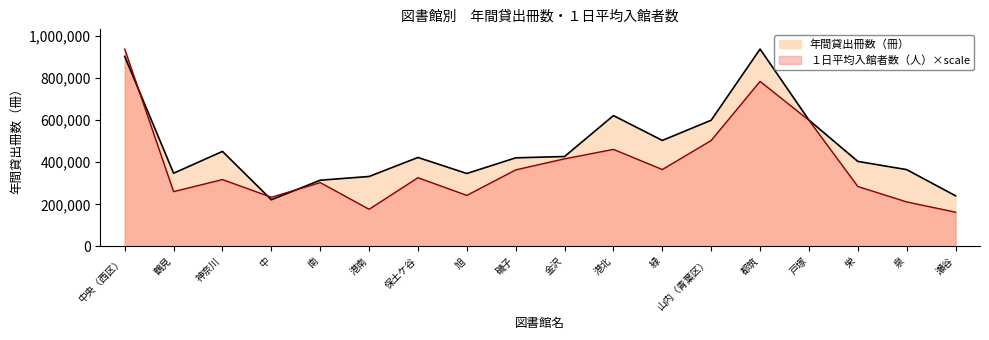

Reading left to right, transcribe all the data shown in this chart.

年間貸出冊数（冊）: 903067.0	347751.0	451473.0	221787.0	314544.0	332301.0	422628.0	346498.0	420898.0	427197.0	621803.0	503640.0	599724.0	937917.0	600406.0	403970.0	364899.0	240401.0
１日平均入館者数（人）: 937917.0	260270.6	317660.6	233522.7	303210.6	176440.2	326474.1	242336.2	363743.5	416214.3	461101.5	365314.8	503392.5	784296.2	599418.3	284695.5	211352.4	162570.9